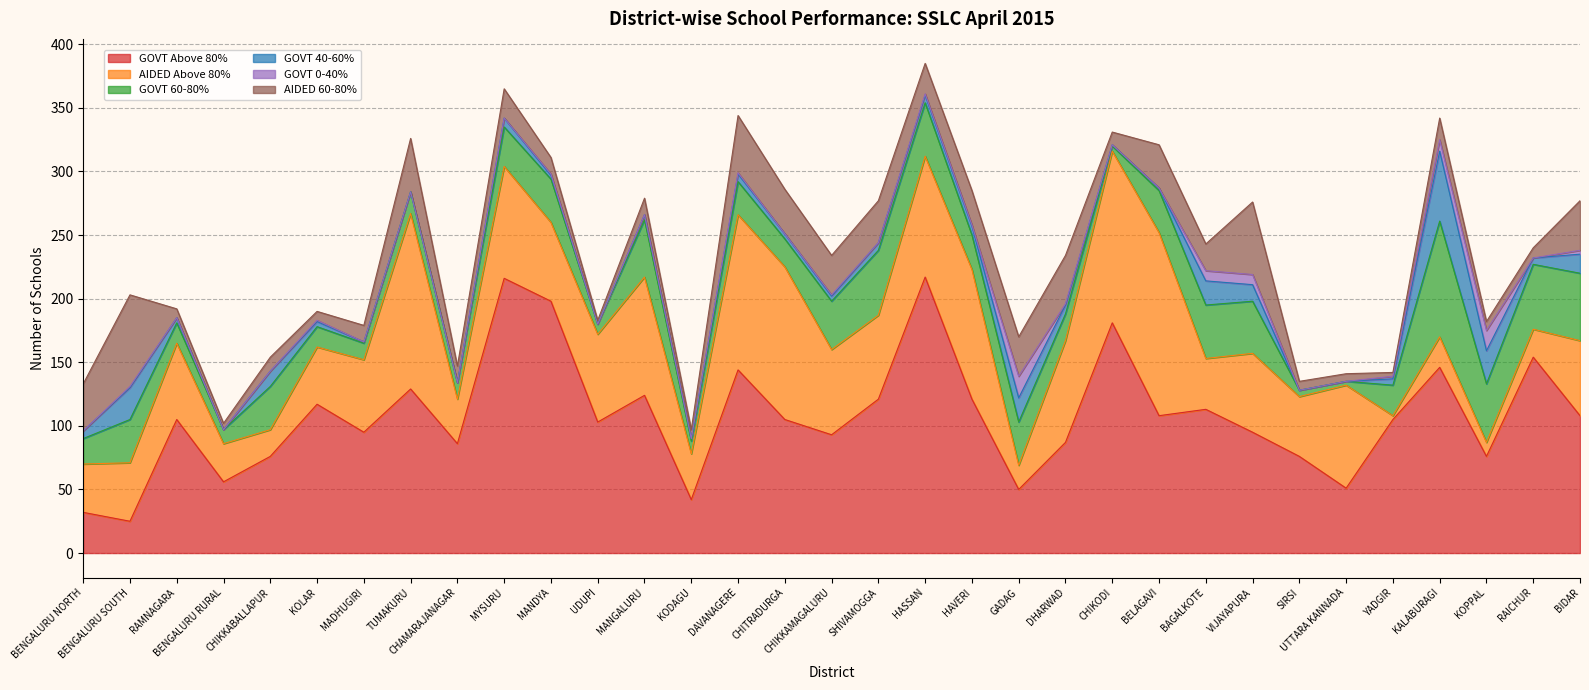

How many lines are shown in the chart?

6